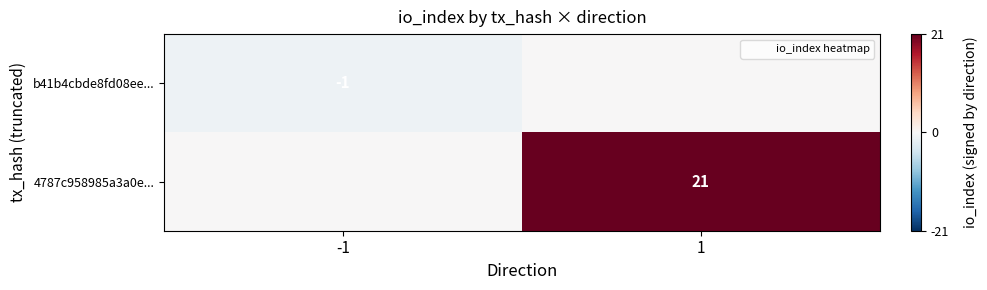

The b41b4cbde8fd08ee... series shows -2 at -1. True or false?

False